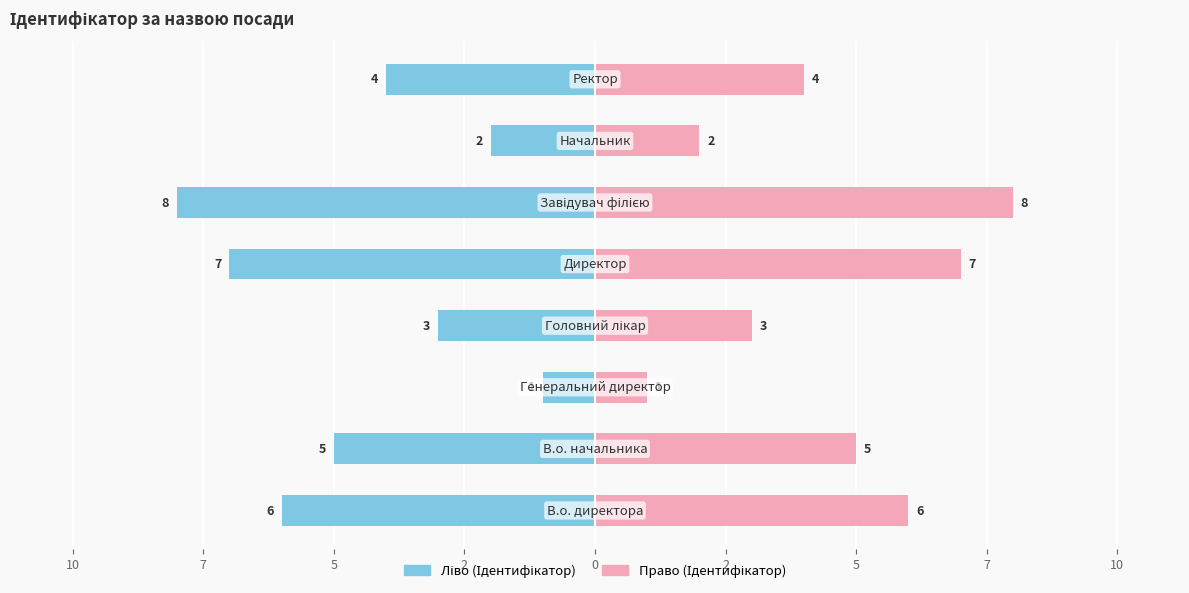

Reading right to left, list all the values displayed in this chart.

Ідентифікатор (ліво): 5=-4	2=-2	0=-8	2=-7	5=-3	7=-1	10=-5	12=-6
Ідентифікатор (право): 5=4	2=2	0=8	2=7	5=3	7=1	10=5	12=6